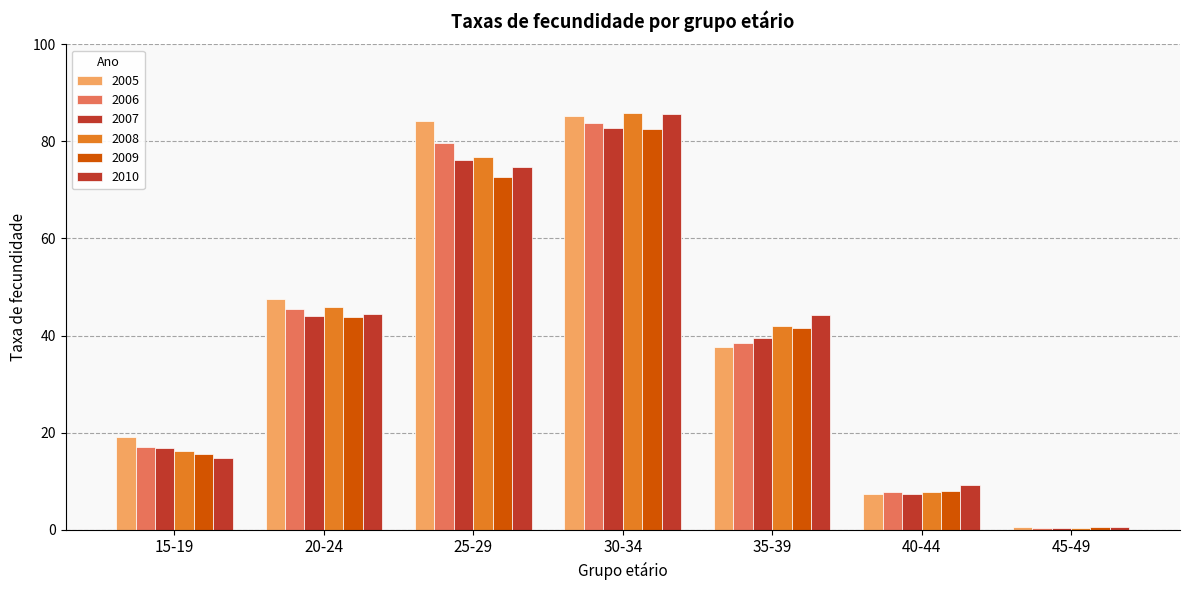

True or false: 2006 has a value of 0.4 at 45-49.

True